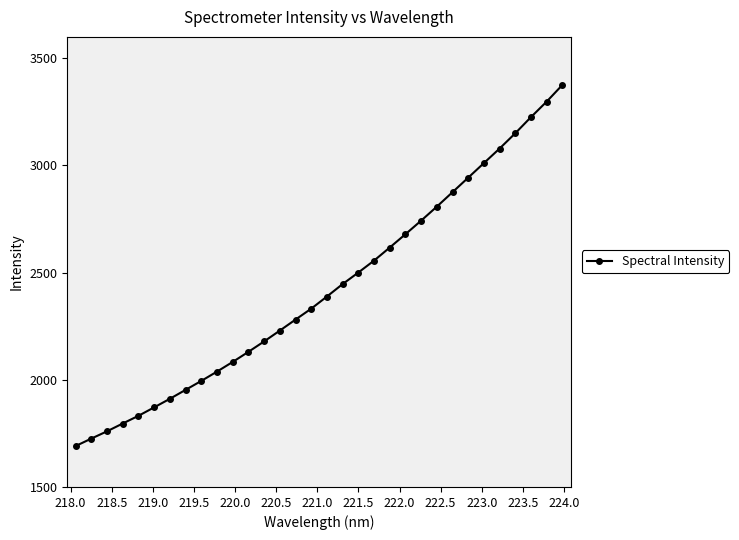

What is the difference between the second highest and minimum values?

1607.2